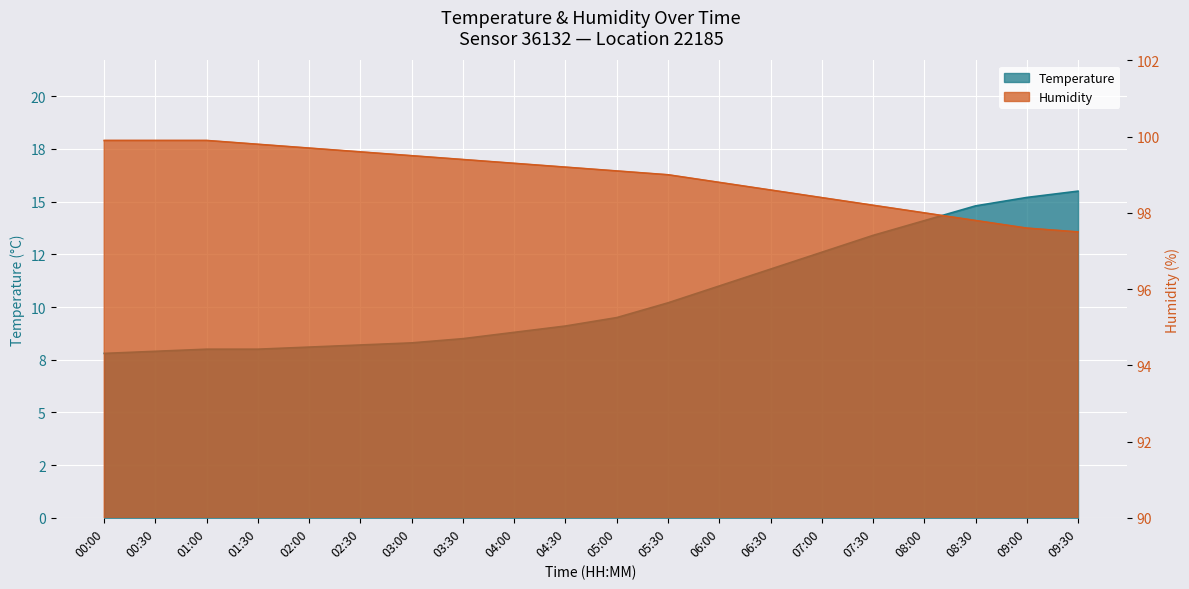

Reading left to right, extract all data points from this chart.

temperature: 7.8	7.9	8.0	8.0	8.1	8.2	8.3	8.5	8.8	9.1	9.5	10.2	11.0	11.8	12.6	13.4	14.1	14.8	15.2	15.5
humidity: 99.9	99.9	99.9	99.8	99.7	99.6	99.5	99.4	99.3	99.2	99.1	99.0	98.8	98.6	98.4	98.2	98.0	97.8	97.6	97.5